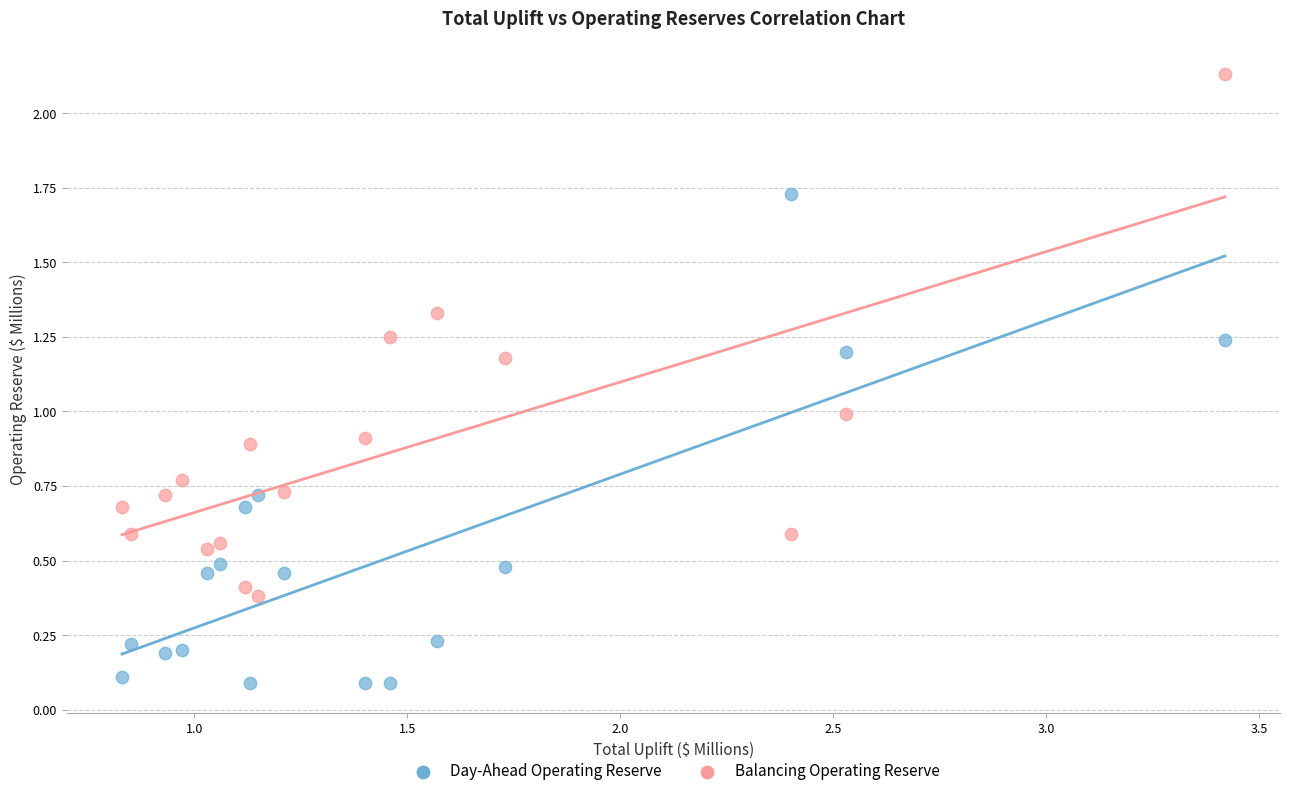

Across all data points, what is the range of Y values (max minus min)?

2.0